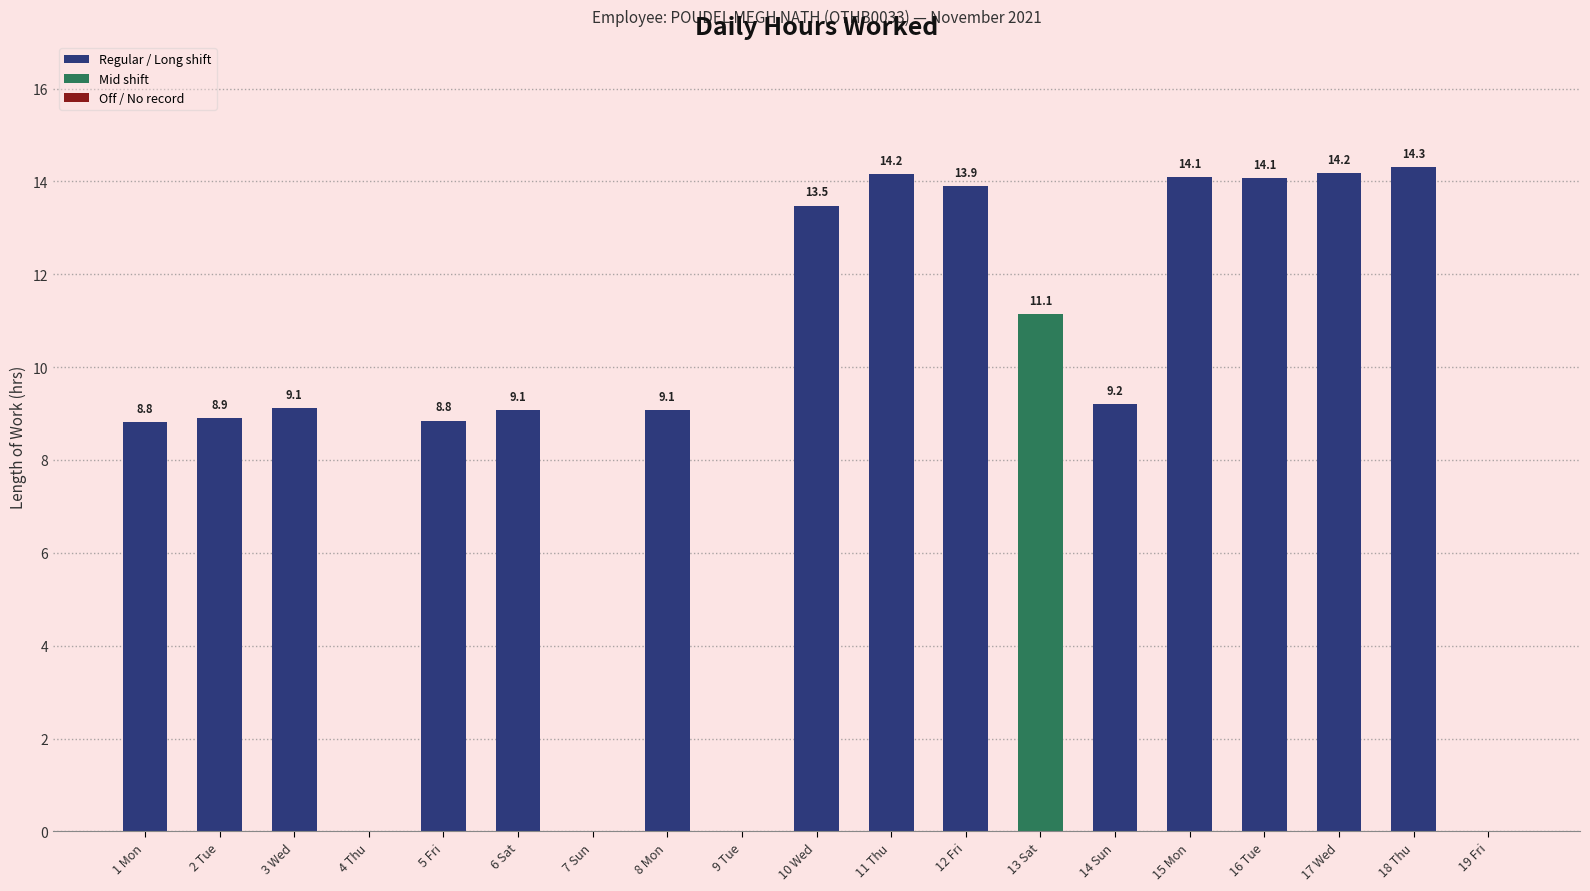

At which label does the data first exceed 9?

3 Wed